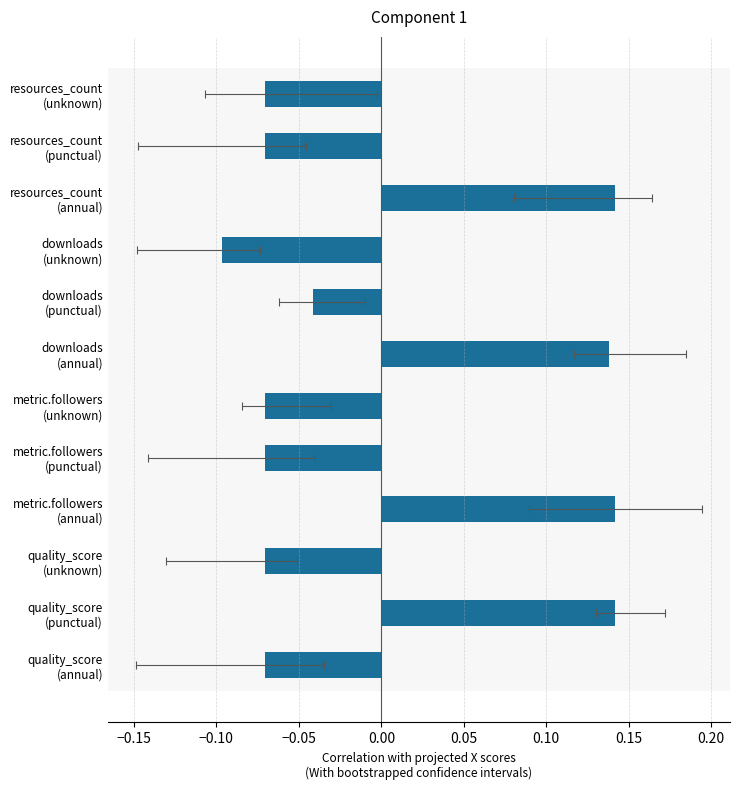

Does the chart contain any negative values?

Yes